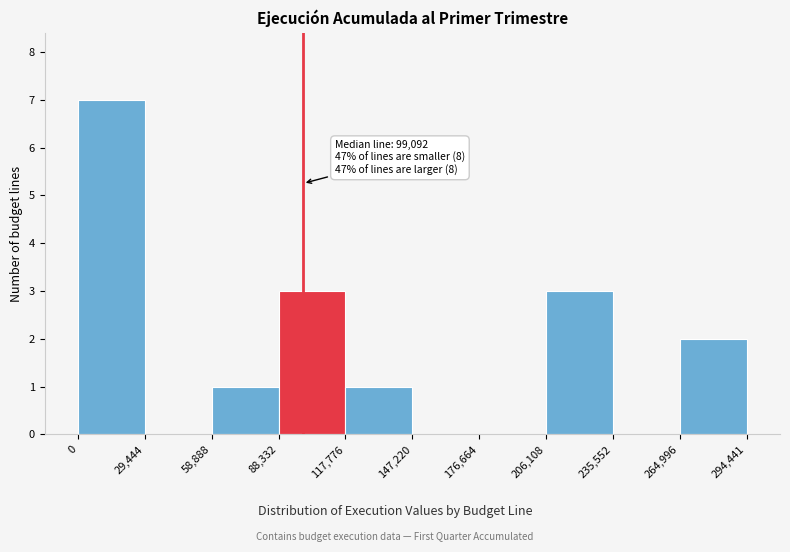

Over which range of the x-axis is the bar tallest?

0 to 29,444